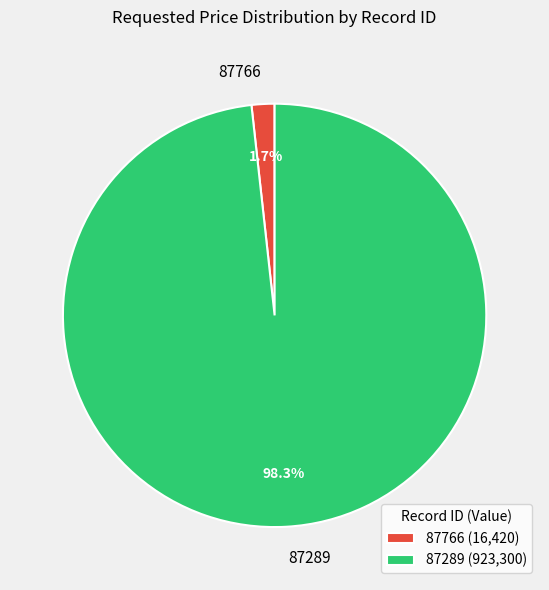

To the nearest percent, what is the average slice percentage?

50%